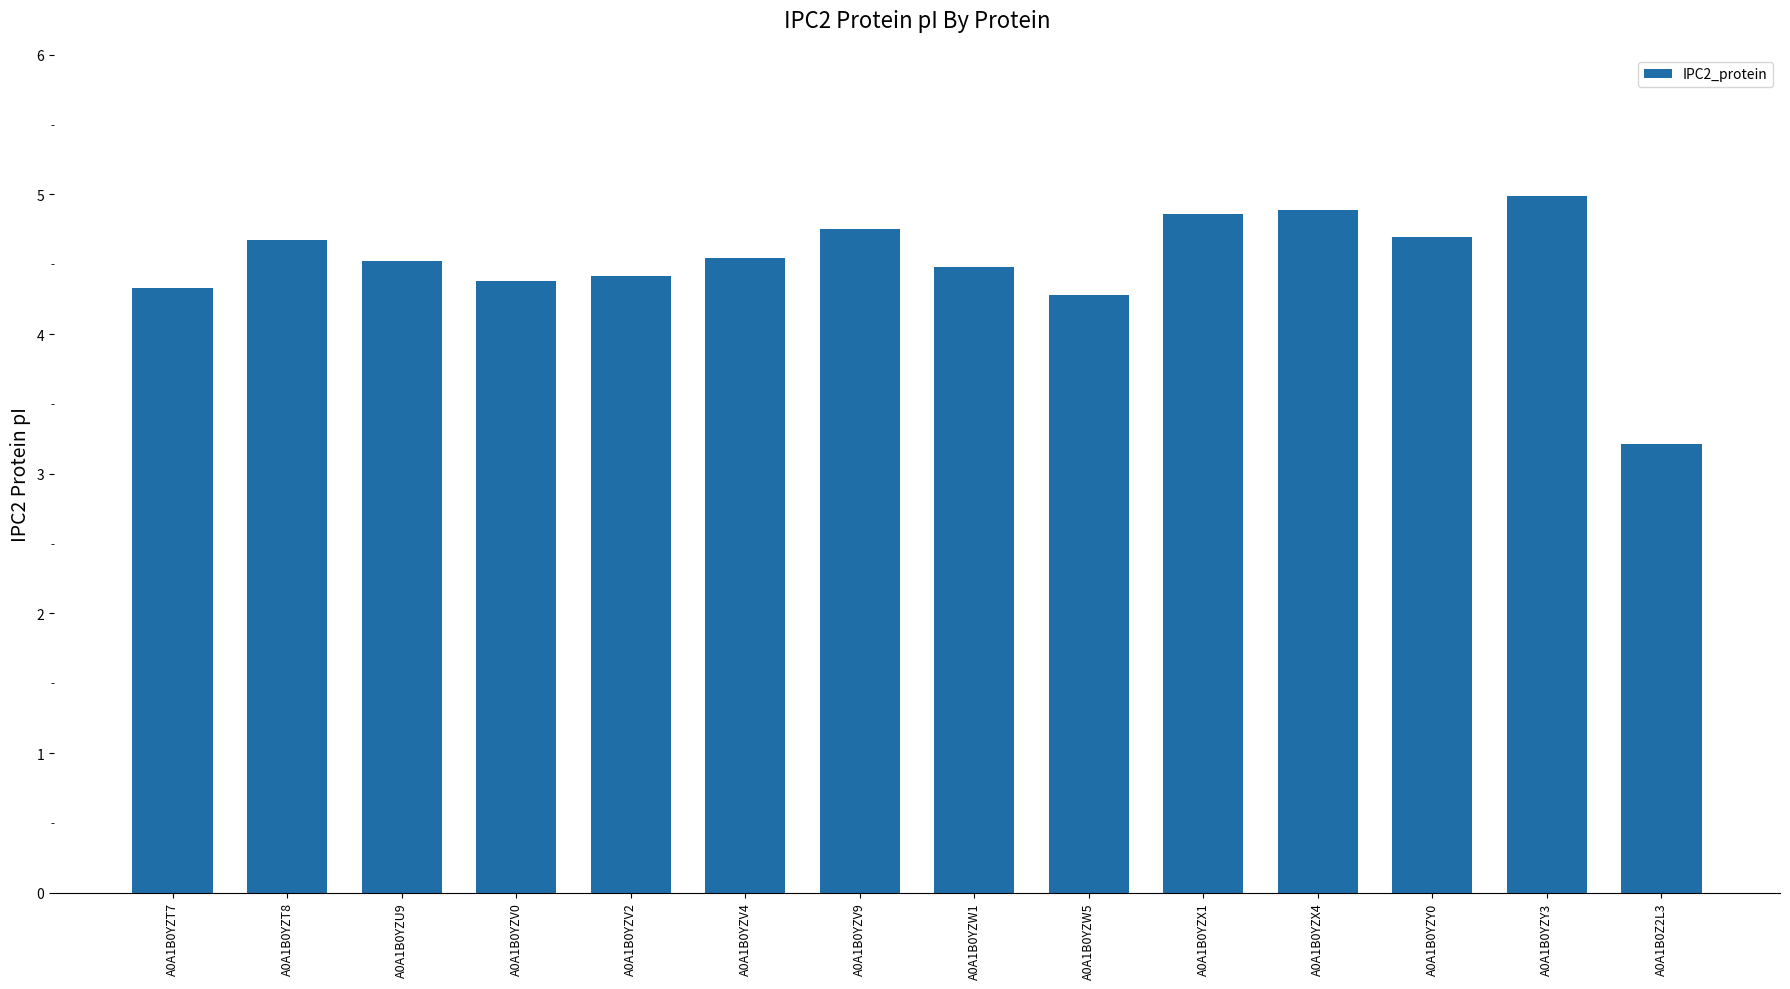

What is the sum of the values at A0A1B0YZX1 and A0A1B0YZX4?

9.8